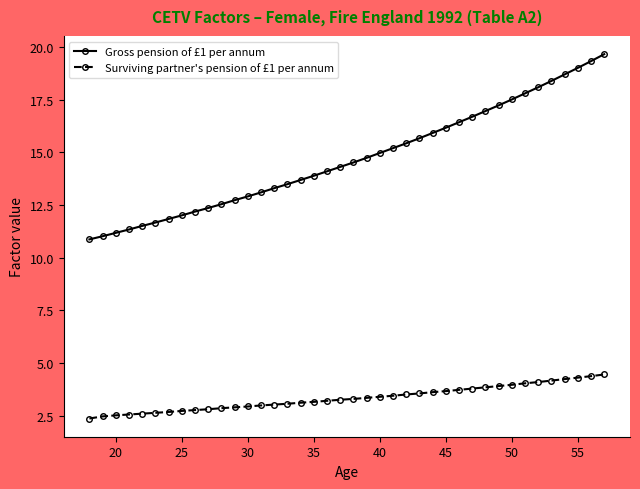

True or false: Surviving partner's pension of £1 per annum and Gross pension of £1 per annum intersect in this chart.

False